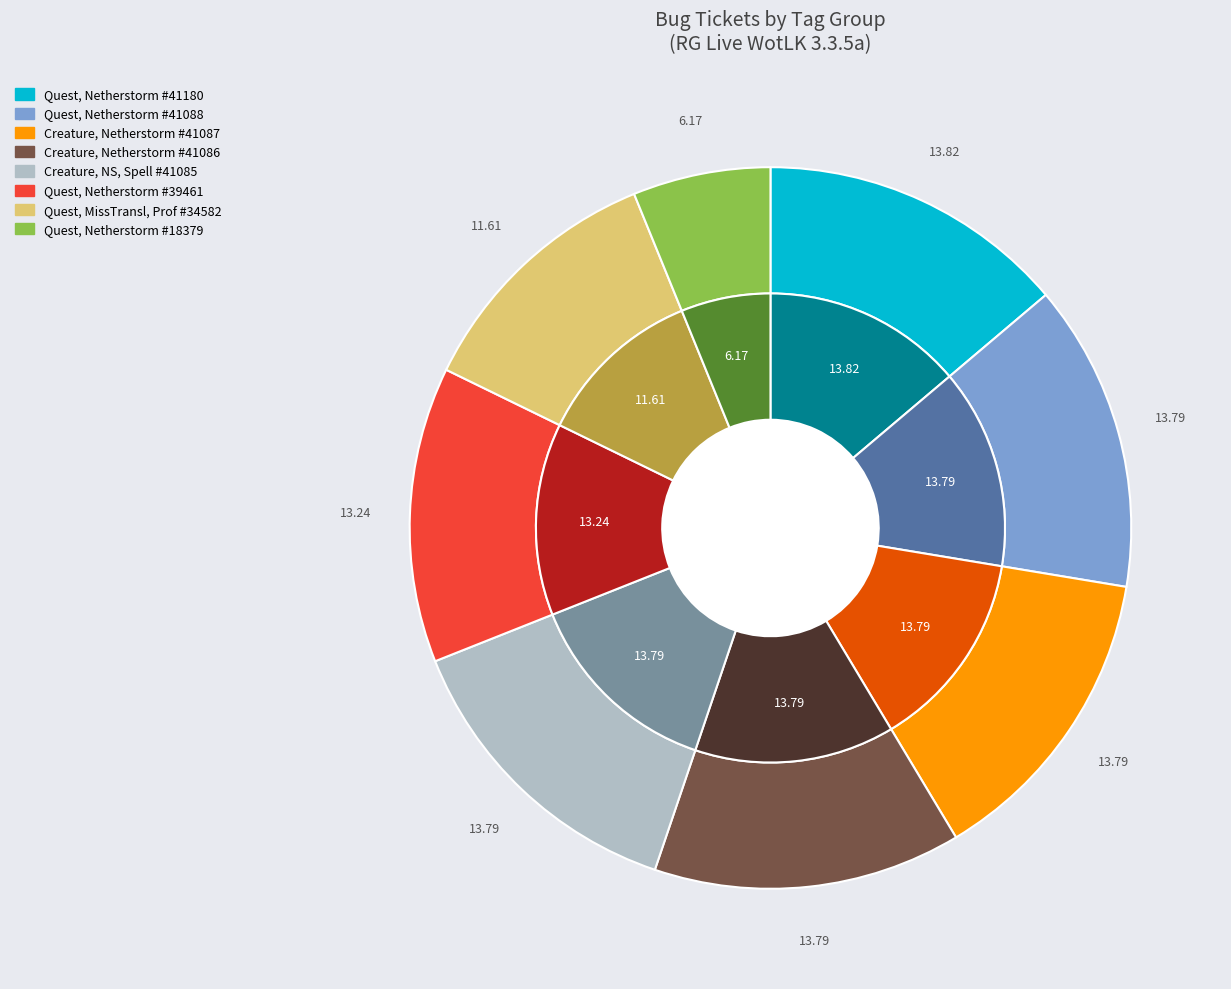

What is the total percentage of 6 and 5?

24.9%